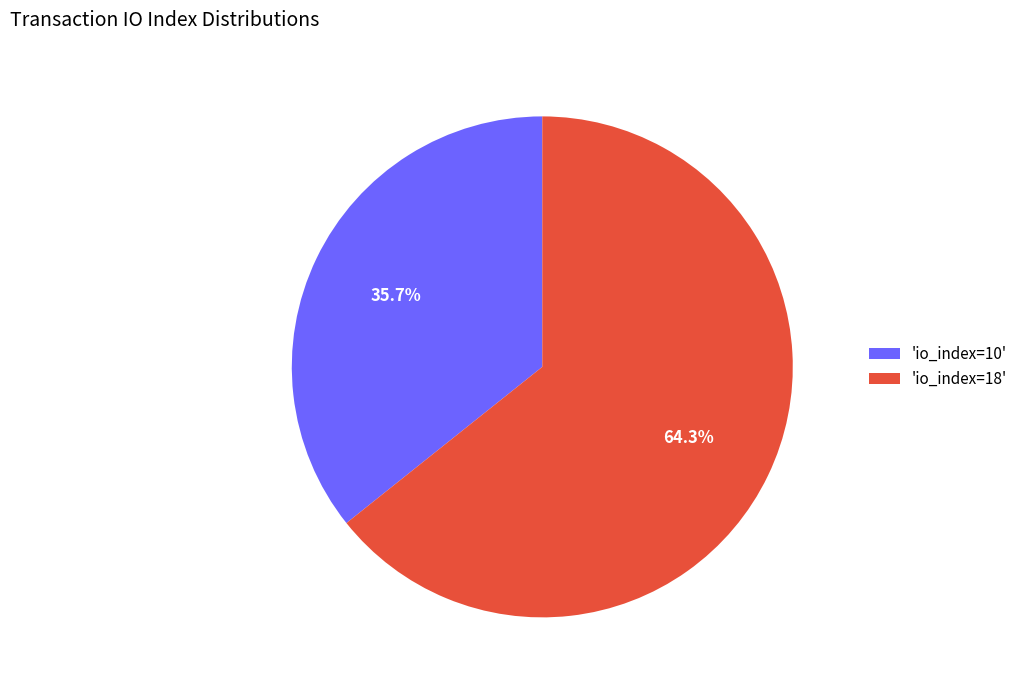

How many segments does this pie chart have?

2